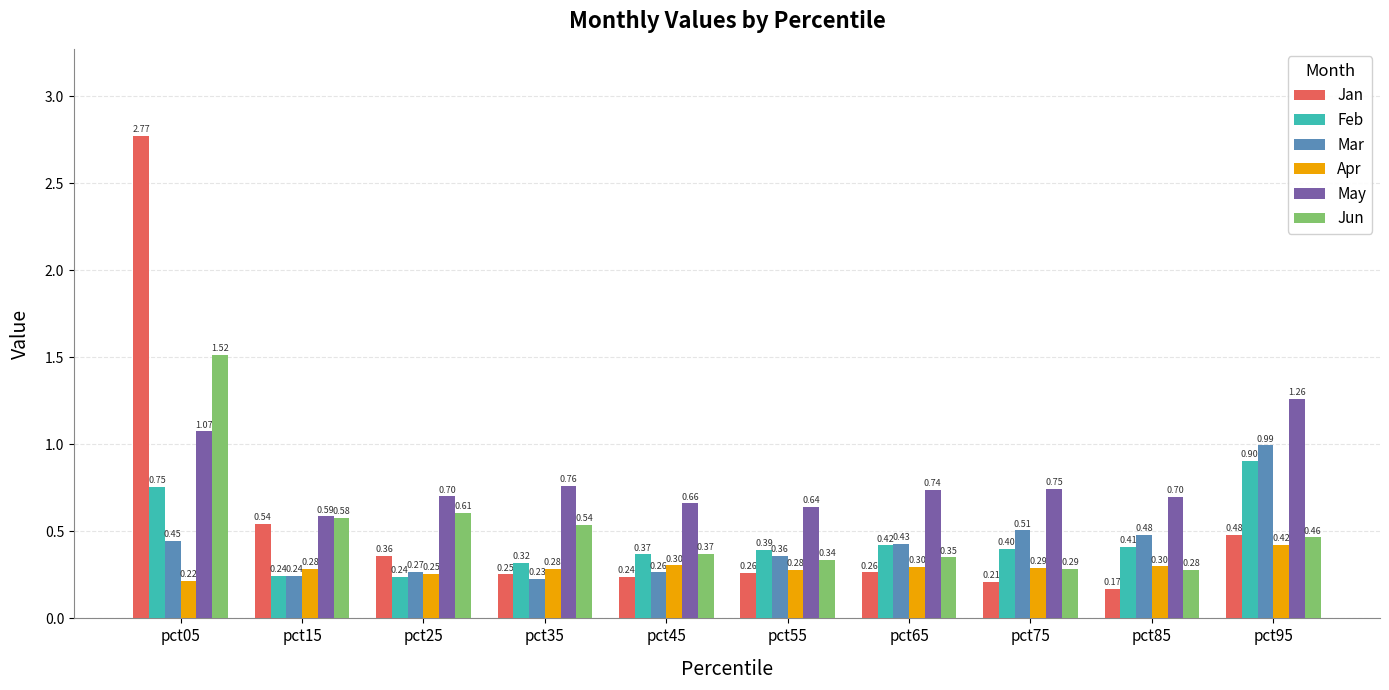

How many distinct data groups are displayed?

6